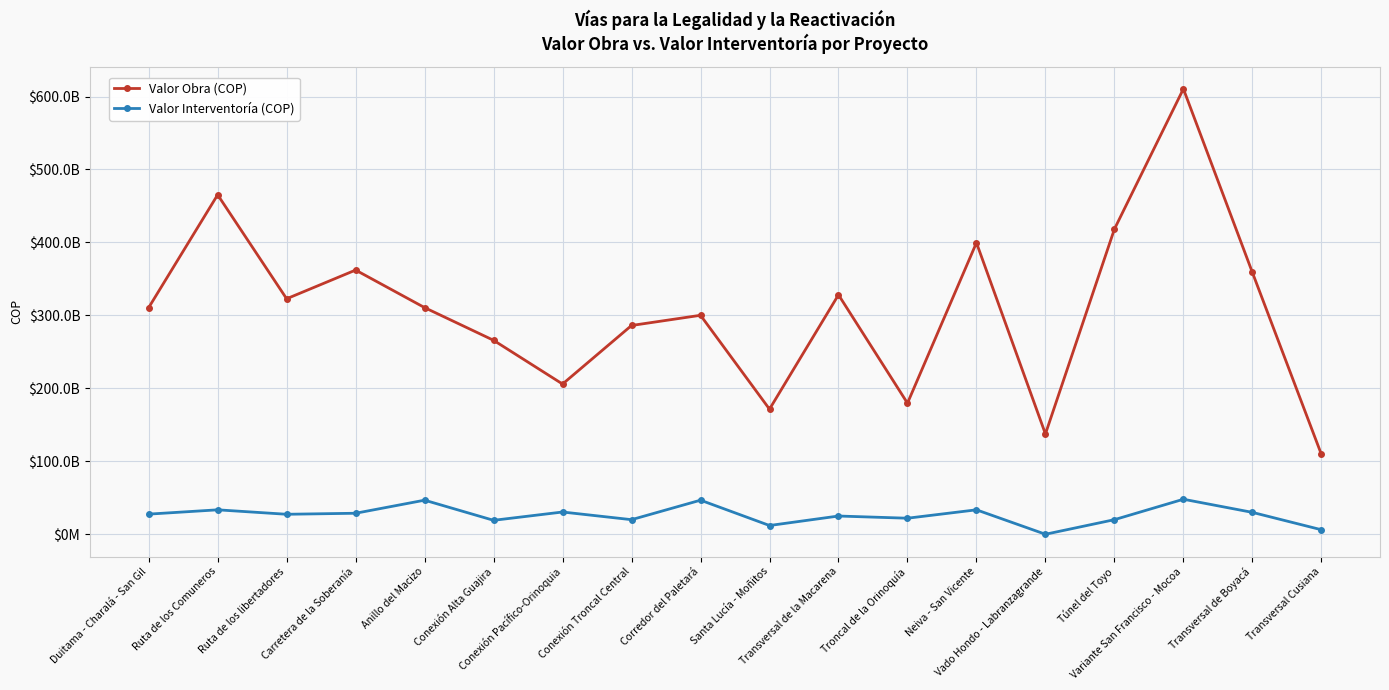

At which label is Valor Obra (COP) closest to 360025635966?

Transversal de Boyacá